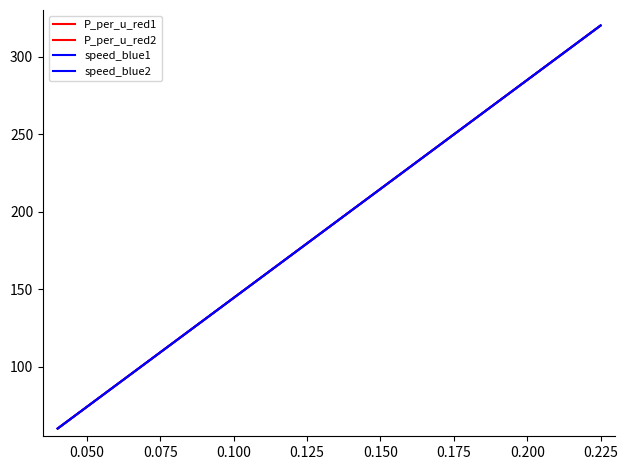

Count the number of data series in this chart.

4